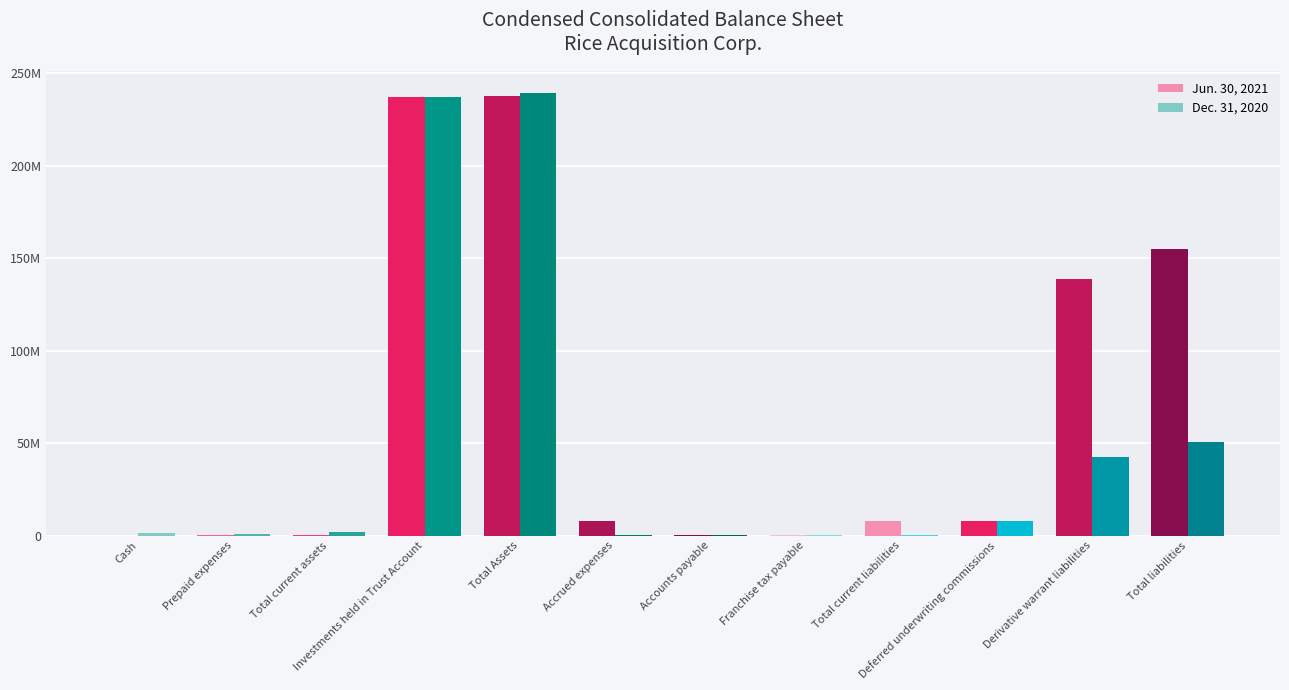

What are all the series names shown in the legend?

Jun. 30, 2021, Dec. 31, 2020